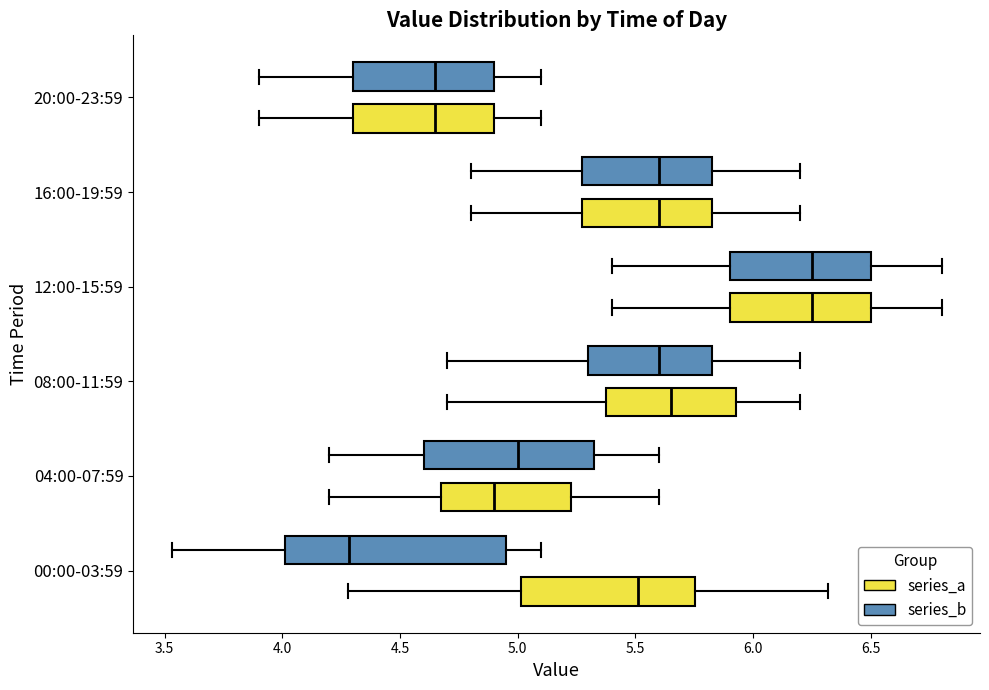

Reading bottom to top, transcribe this box plot: for each box, give where its median line is, the range the box spans, and where its two whiskers end, as read against the x-axis. The values are not printed on the chart, so give them approximately, as read against the axis.

00:00-03:59 (series_a): median 5.50, box 5.00 to 5.75, whiskers 4.30 to 6.30
00:00-03:59 (series_b): median 4.30, box 4.00 to 4.95, whiskers 3.55 to 5.10
04:00-07:59 (series_a): median 4.90, box 4.70 to 5.25, whiskers 4.20 to 5.60
04:00-07:59 (series_b): median 5.00, box 4.60 to 5.35, whiskers 4.20 to 5.60
08:00-11:59 (series_a): median 5.65, box 5.40 to 5.95, whiskers 4.70 to 6.20
08:00-11:59 (series_b): median 5.60, box 5.30 to 5.85, whiskers 4.70 to 6.20
12:00-15:59 (series_a): median 6.25, box 5.90 to 6.50, whiskers 5.40 to 6.80
12:00-15:59 (series_b): median 6.25, box 5.90 to 6.50, whiskers 5.40 to 6.80
16:00-19:59 (series_a): median 5.60, box 5.30 to 5.85, whiskers 4.80 to 6.20
16:00-19:59 (series_b): median 5.60, box 5.30 to 5.85, whiskers 4.80 to 6.20
20:00-23:59 (series_a): median 4.65, box 4.30 to 4.90, whiskers 3.90 to 5.10
20:00-23:59 (series_b): median 4.65, box 4.30 to 4.90, whiskers 3.90 to 5.10